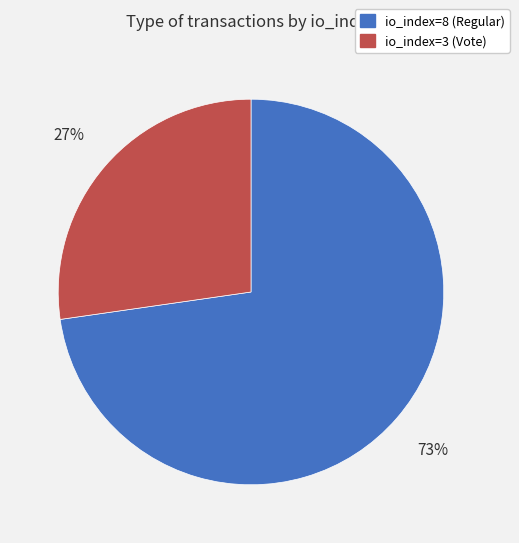

Between io_index=8 (Regular) and io_index=3 (Vote), which is larger?

io_index=8 (Regular)